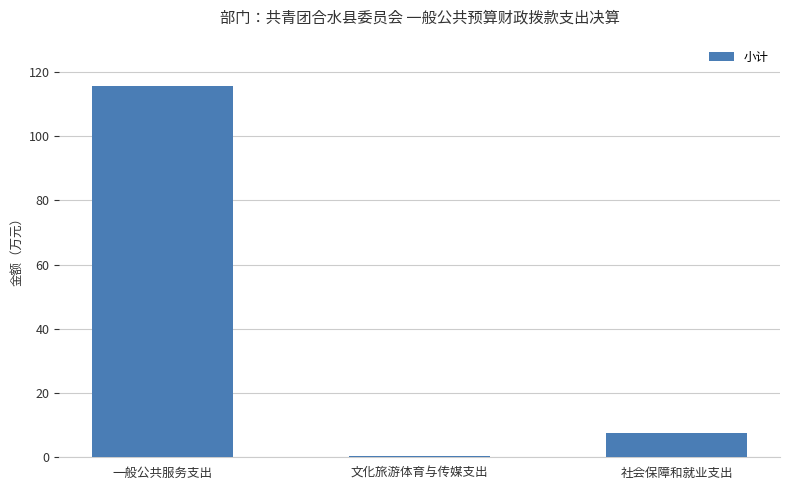

What is the average value?

41.3